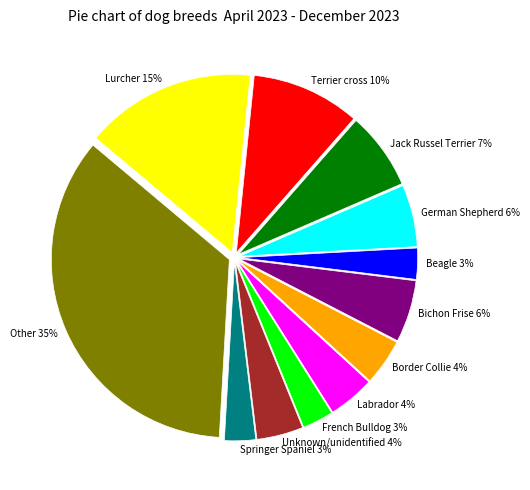

To the nearest percent, what is the combined percentage of French Bulldog and Jack Russel Terrier?

10%